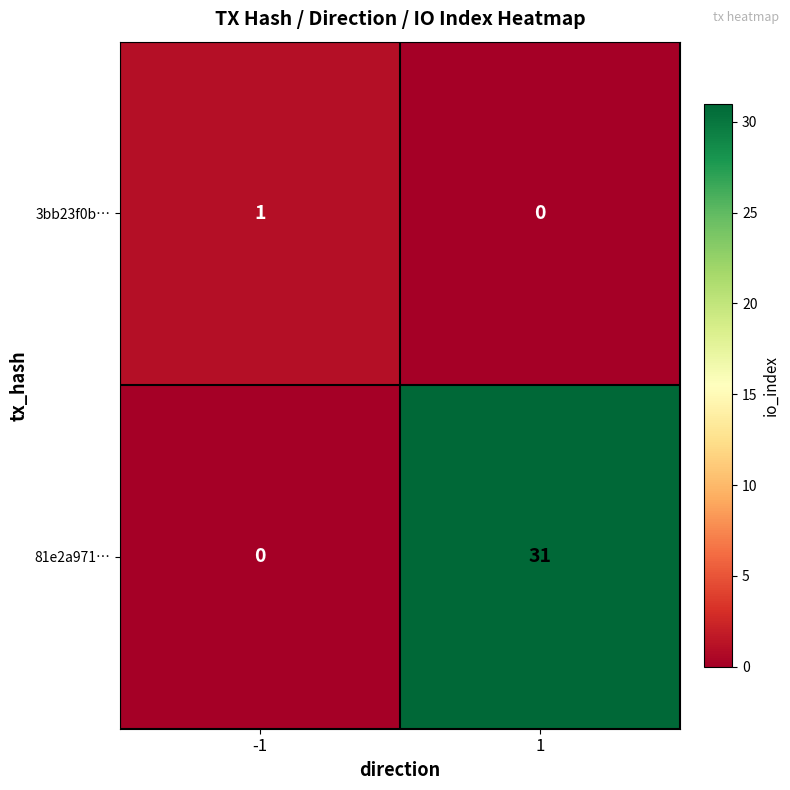

What is the average value of the 81e2a971… series?

16